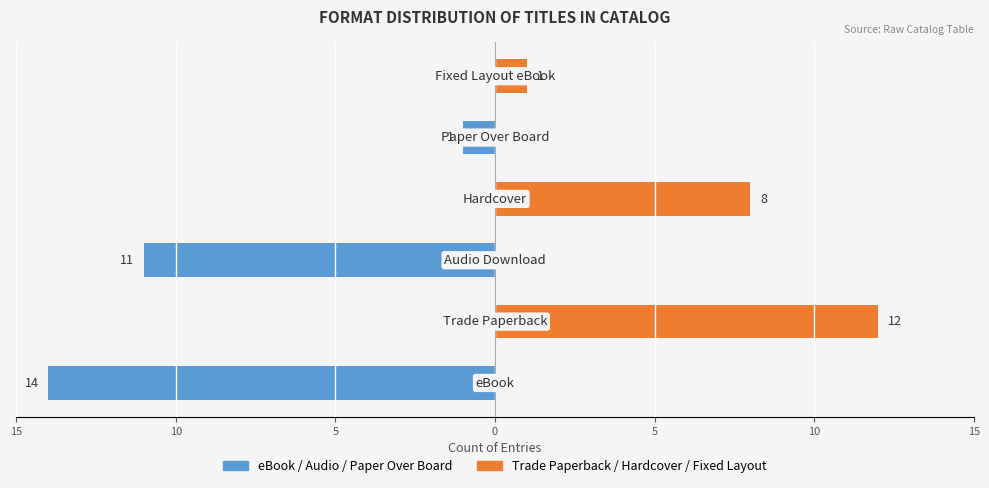

True or false: eBook / Audio / Paper Over Board has a value of -5 at 10.

False